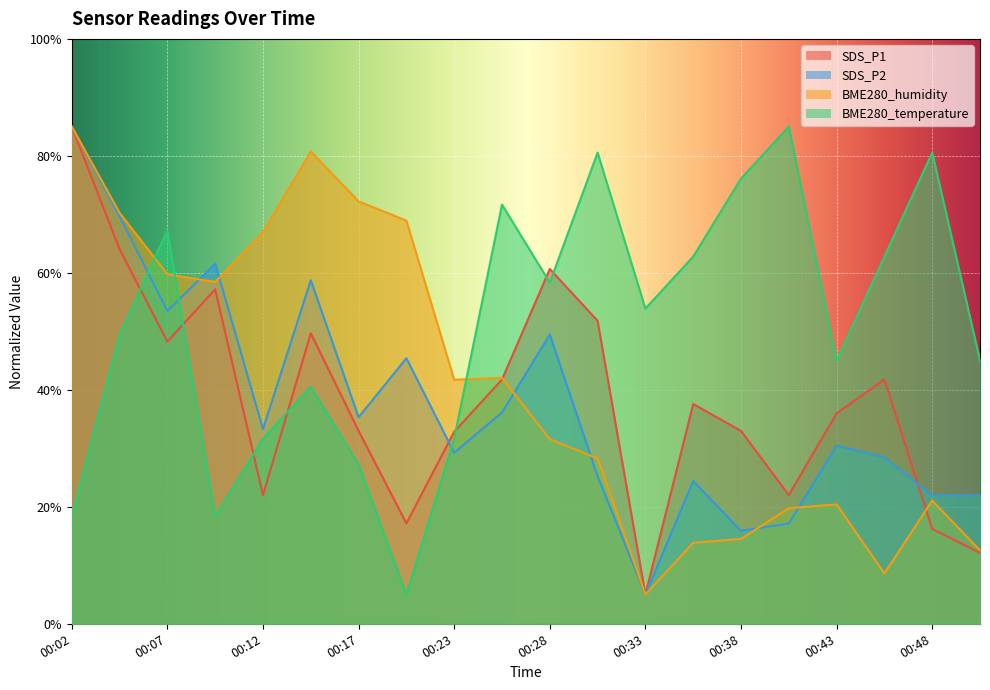

At which label does BME280_humidity first exceed 41?

00:02